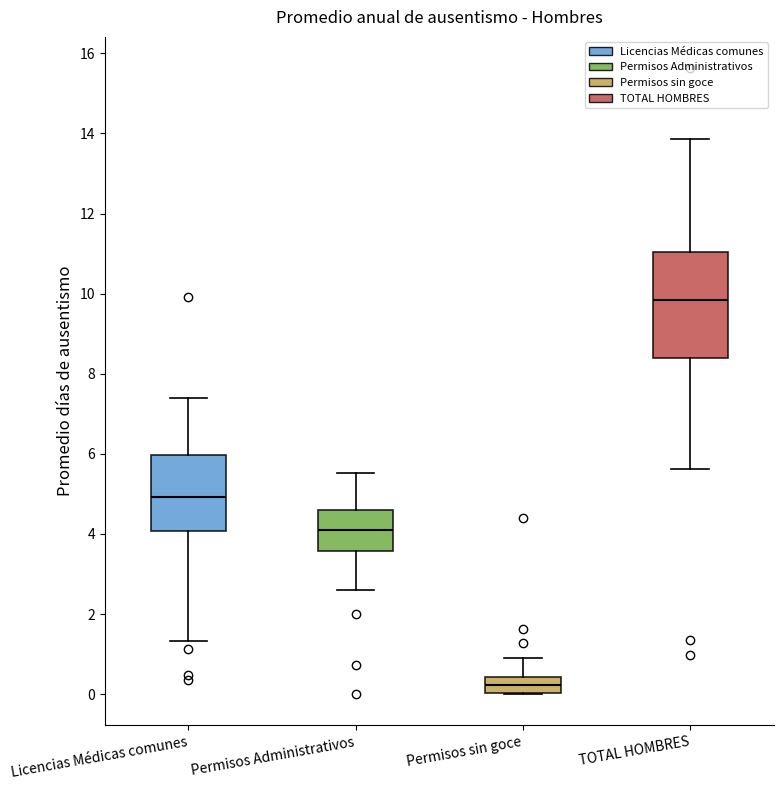

Reading left to right, read every box against the y-axis: the position of its median line, the range the box covers, and the ends of its whiskers. The values are not printed on the chart, so give them approximately, as read against the axis.

Licencias Médicas comunes: median 5.0, box 4.0 to 6.0, whiskers 1.4 to 7.4
Permisos Administrativos: median 4.0, box 3.6 to 4.6, whiskers 2.6 to 5.6
Permisos sin goce: median 0.2, box 0.0 to 0.4, whiskers 0.0 to 1.0
TOTAL HOMBRES: median 9.8, box 8.4 to 11.0, whiskers 5.6 to 13.8